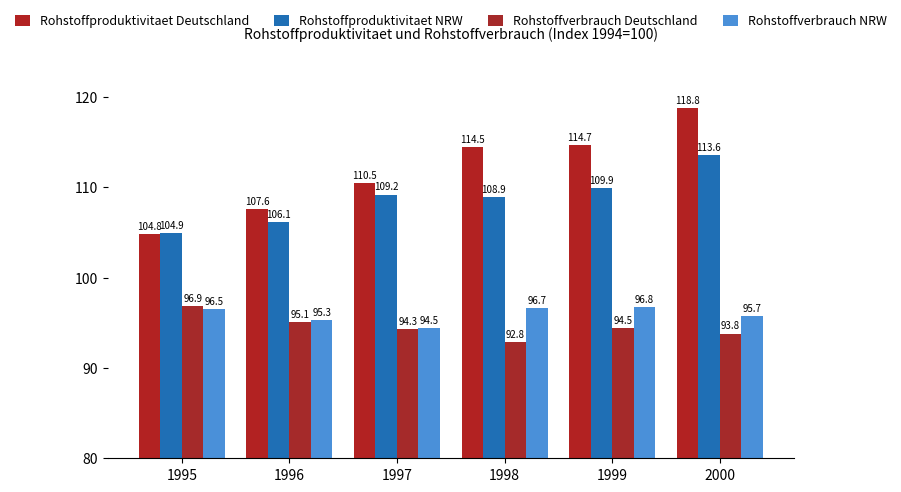

What is the spread (max minus min) of values at 2000?

25.0